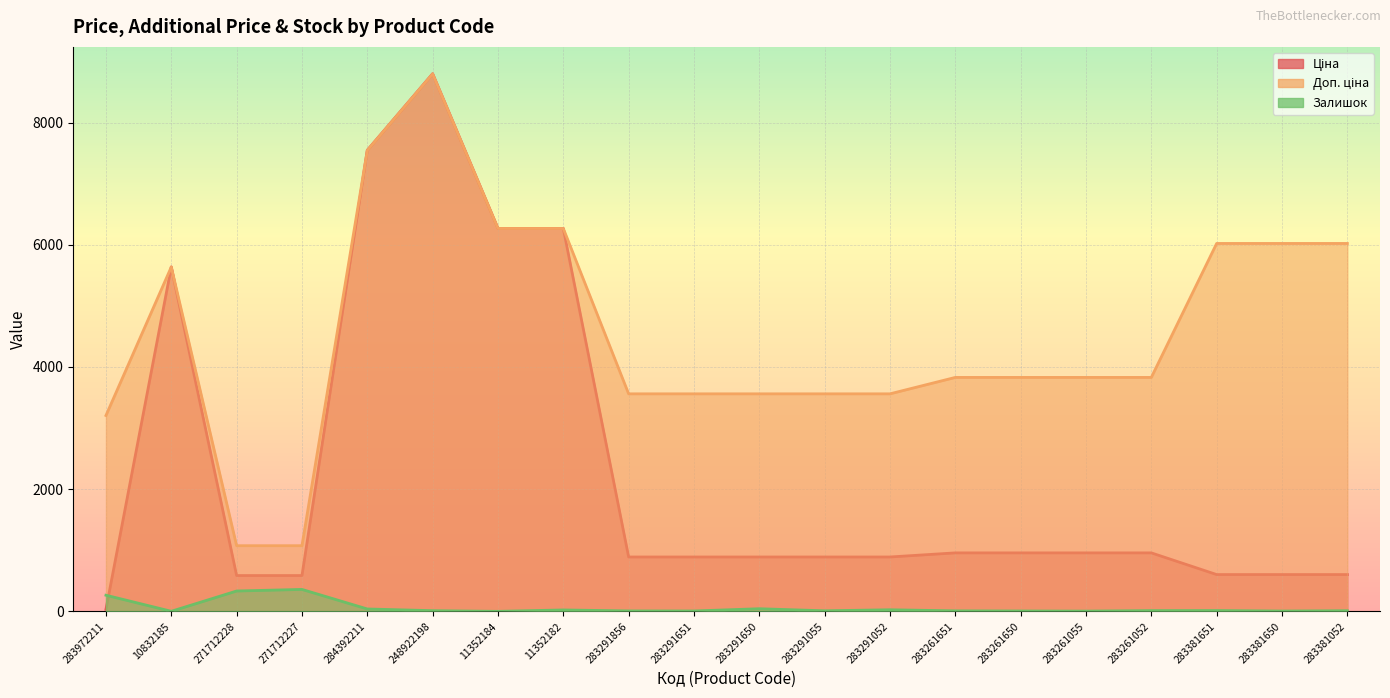

What is the sum of all Ціна values?

45801.2